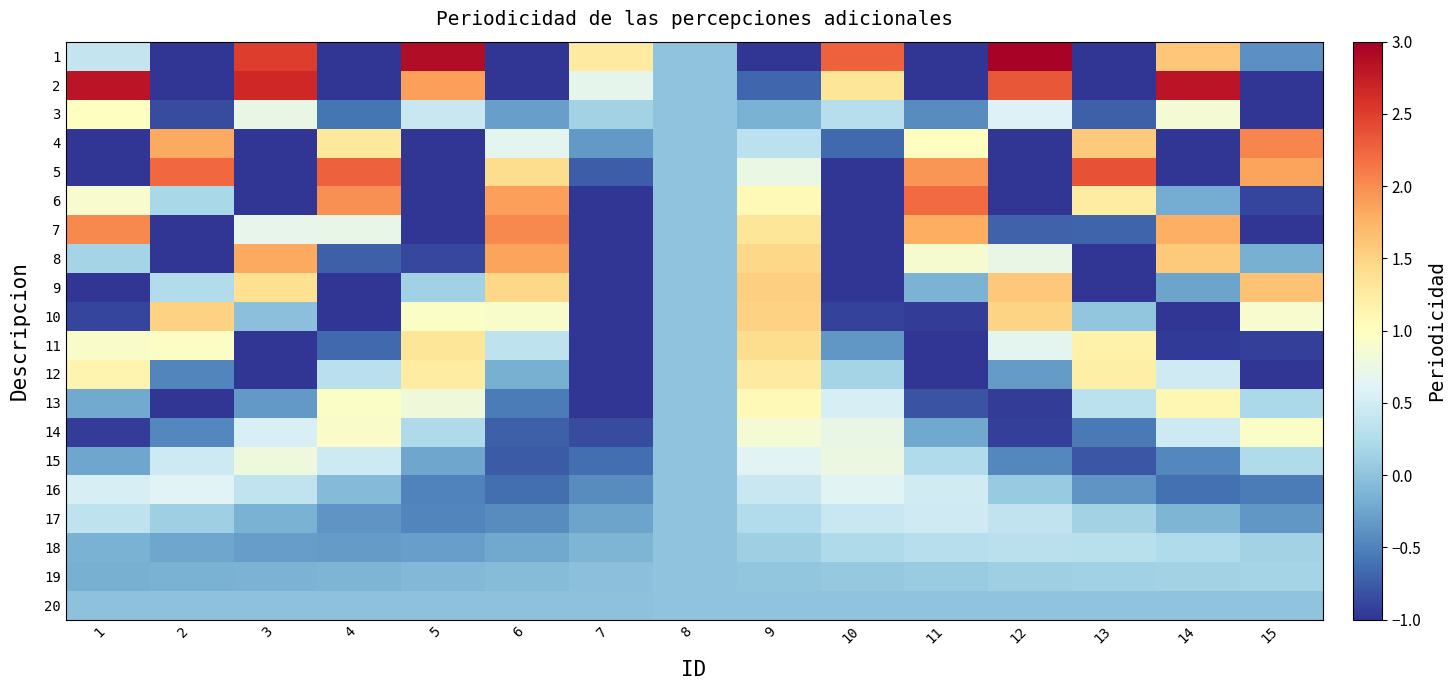

Which series has the largest range (max minus min)?

1